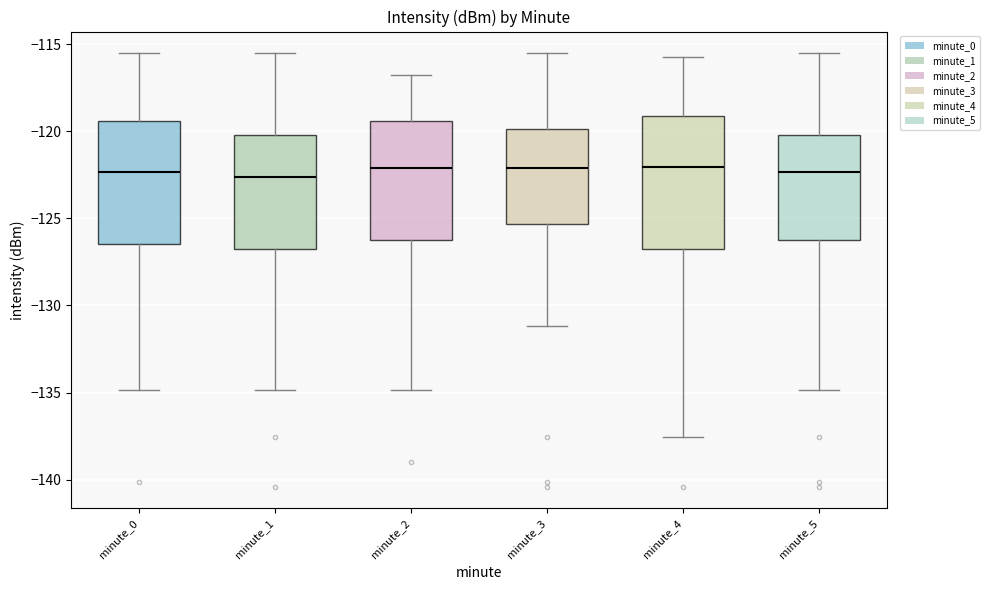

Which box is the tallest, from its lower edge to its upper edge?

minute_4